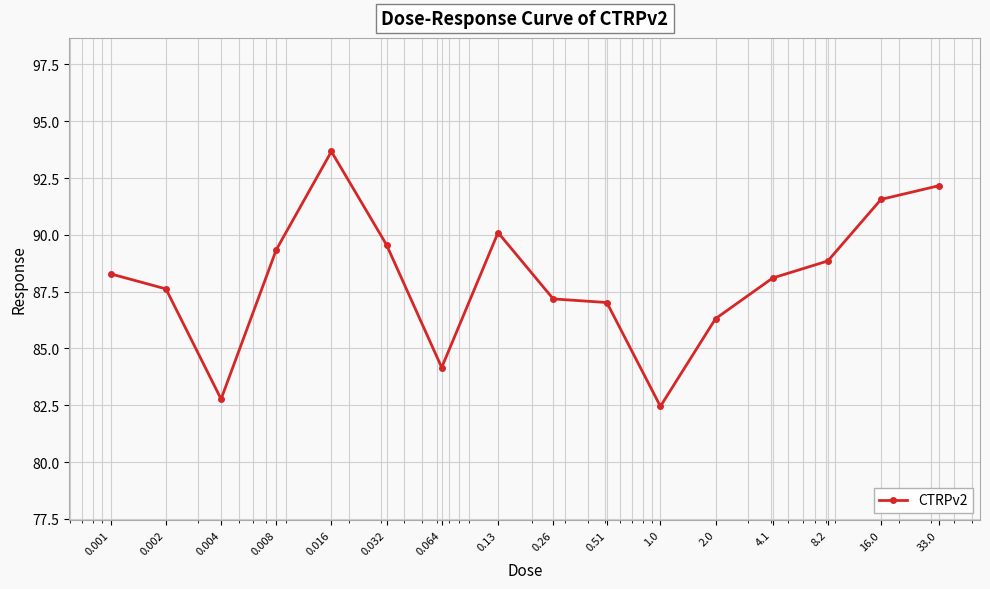

True or false: there are more than 1 points higher than both neighbors.

True